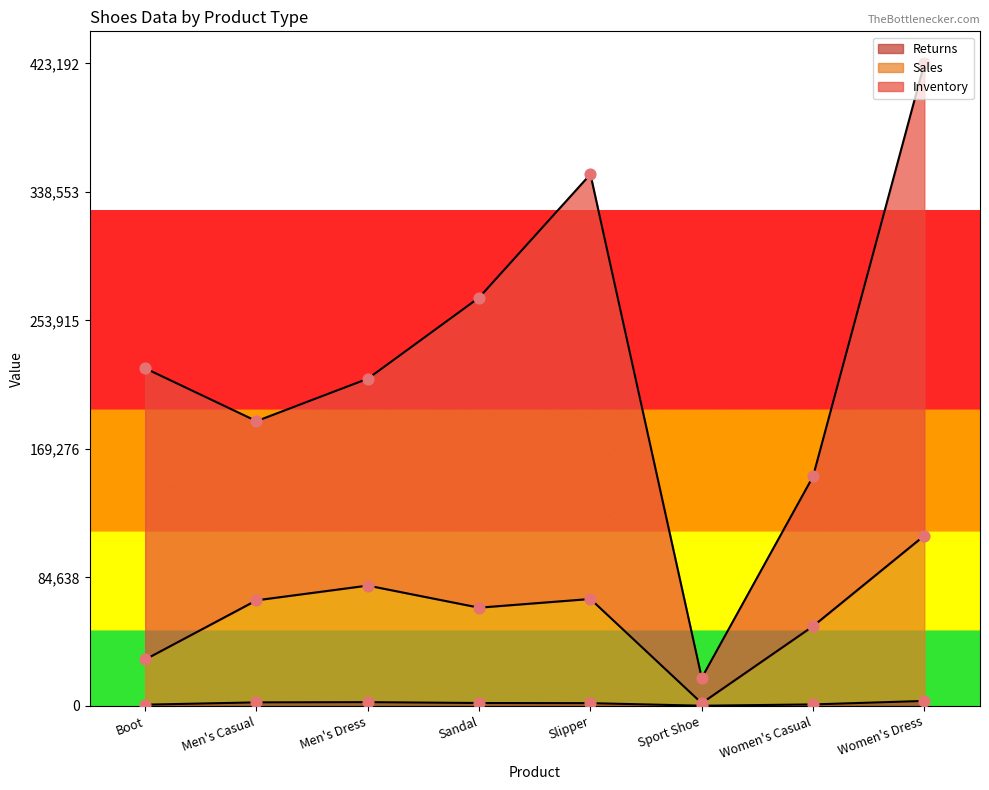

What are all the series names shown in the legend?

Sales, Inventory, Returns